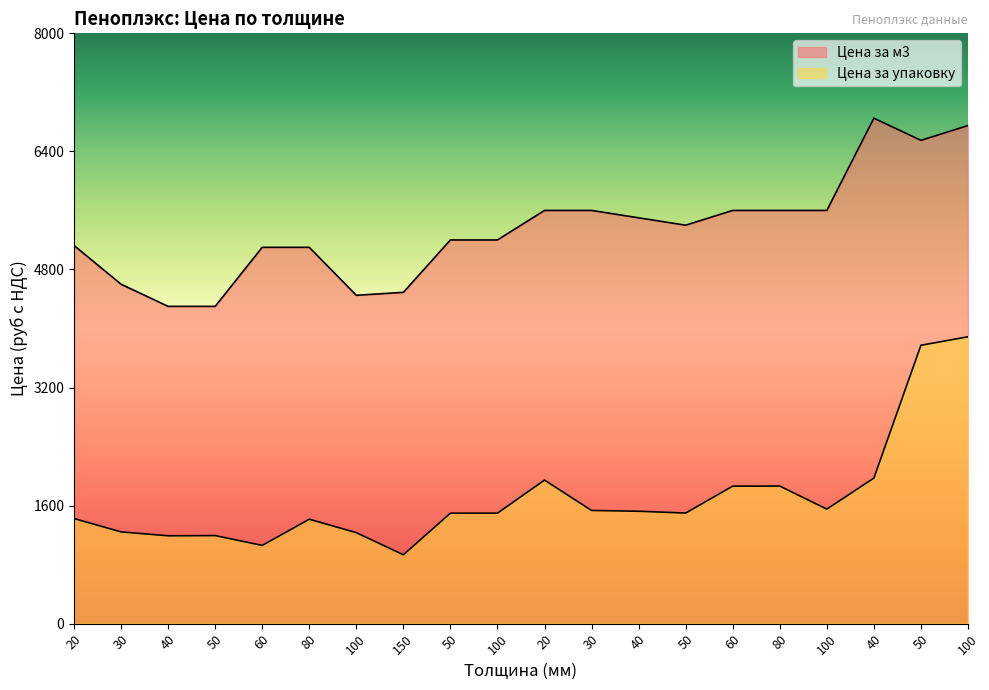

How many values in the Цена за м3 series are below 5400?

10